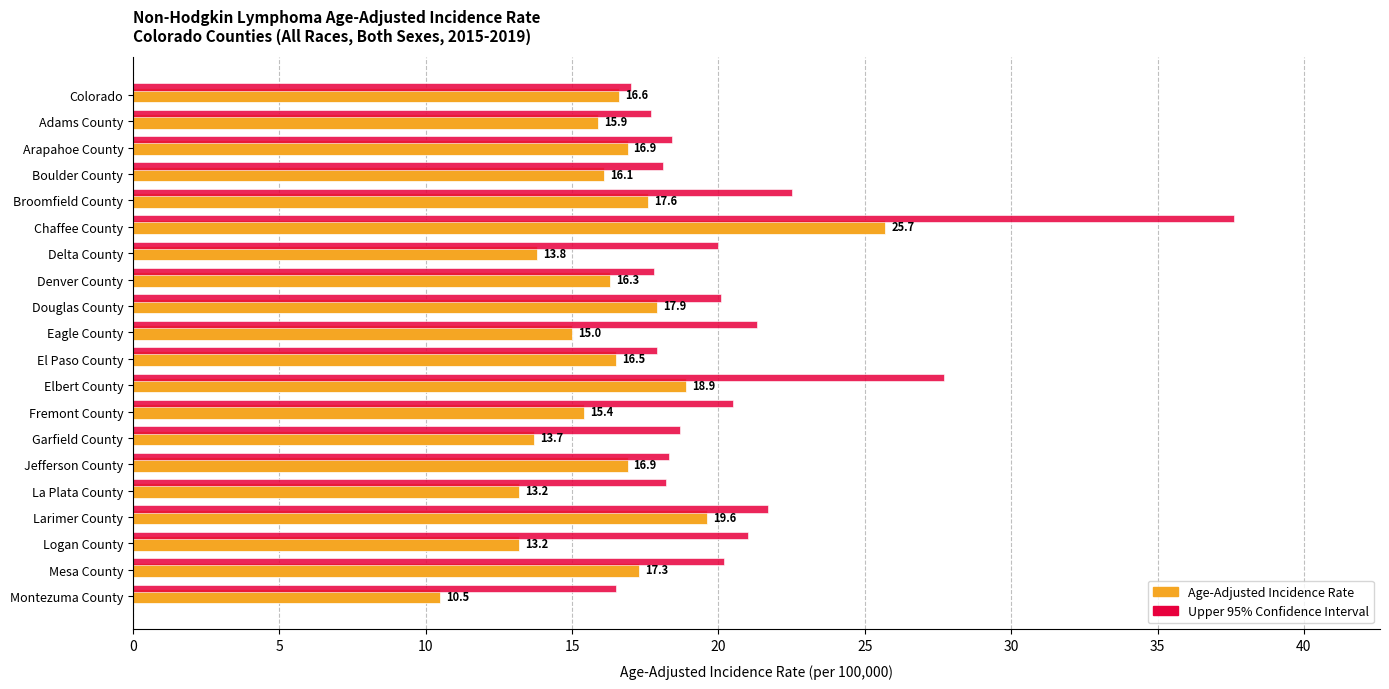

What is the total value across all series at Boulder County?

34.2